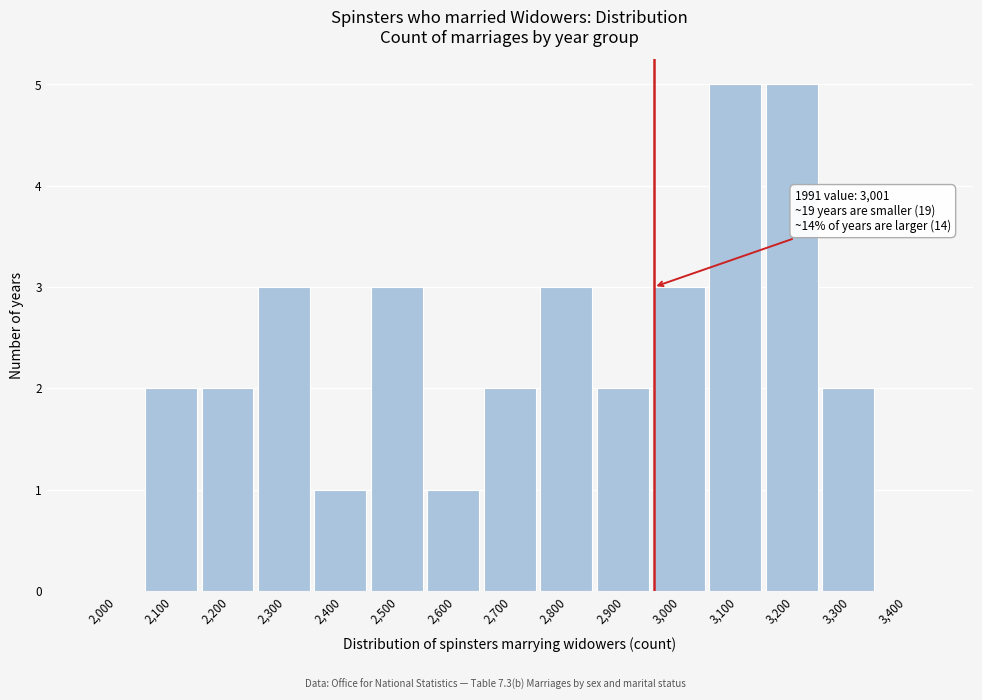

Reading left to right, list all the values displayed in this chart.

2,000=0	2,100=2	2,200=2	2,300=3	2,400=1	2,500=3	2,600=1	2,700=2	2,800=3	2,900=2	3,000=3	3,100=5	3,200=5	3,300=2	3,400=0